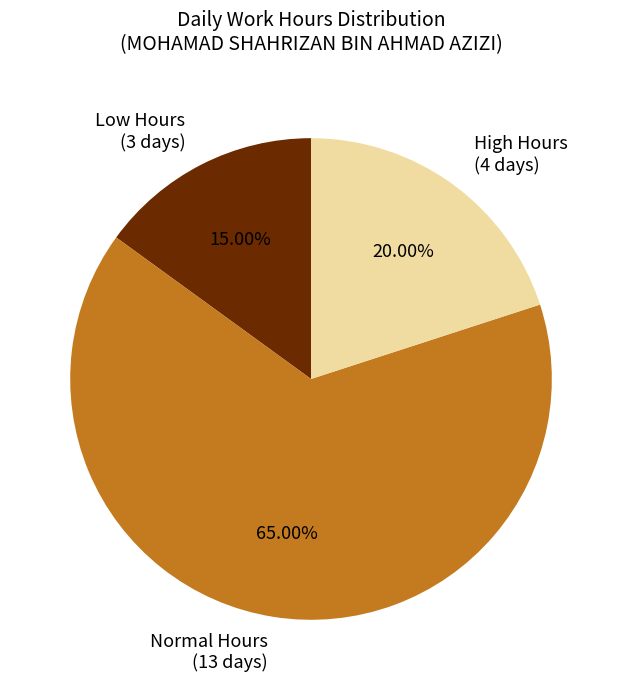

Do Low Hours (3 days) and Normal Hours (13 days) together represent more than half of the pie?

Yes